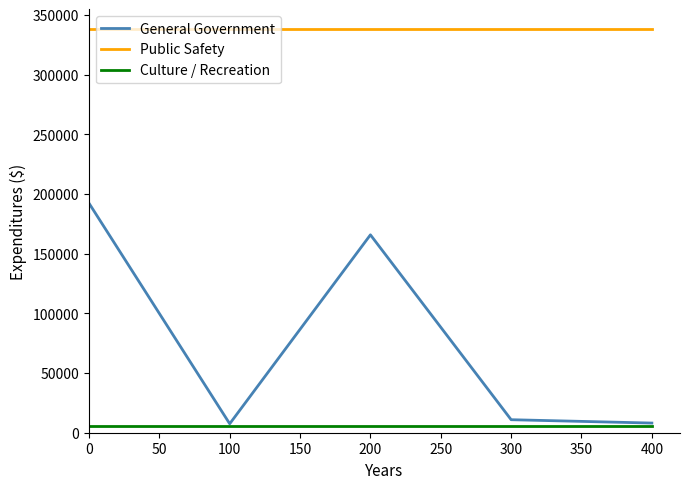

Between 0 and 100, which series saw the biggest shift?

General Government